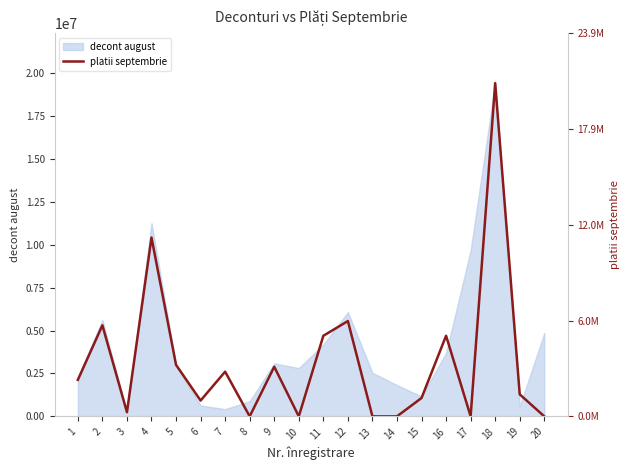

Reading left to right, transcribe all the data shown in this chart.

2129246.1	5310967.5	242784.5	10427957.7	3002227.6	923137.7	2606230.9	0.0	2893695.3	0.0	4698625.4	5557424.0	0.0	0.0	1071718.5	4701480.5	0.0	19432130.9	1283346.9	0.0